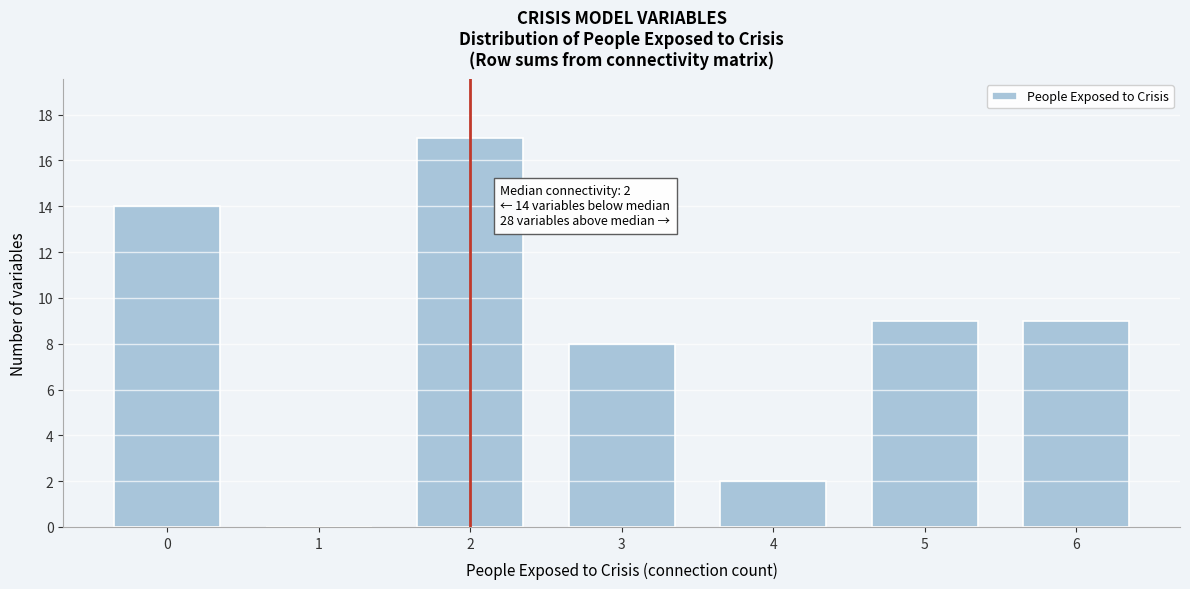

Reading left to right, transcribe all the data shown in this chart.

0=14	1=0	2=17	3=8	4=2	5=9	6=9